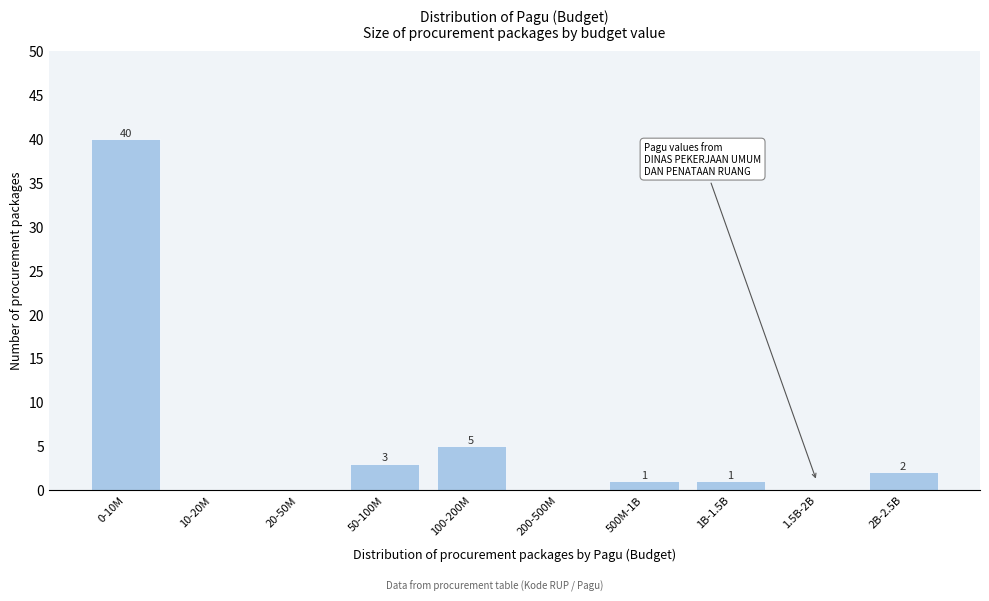

Reading left to right, transcribe all the data shown in this chart.

0-10M=40	10-20M=0	20-50M=0	50-100M=3	100-200M=5	200-500M=0	500M-1B=1	1B-1.5B=1	1.5B-2B=0	2B-2.5B=2